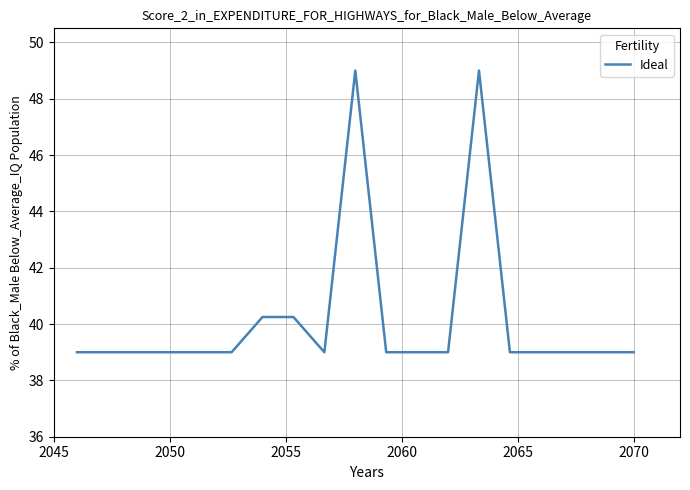

What is the smallest value displayed?

39.0